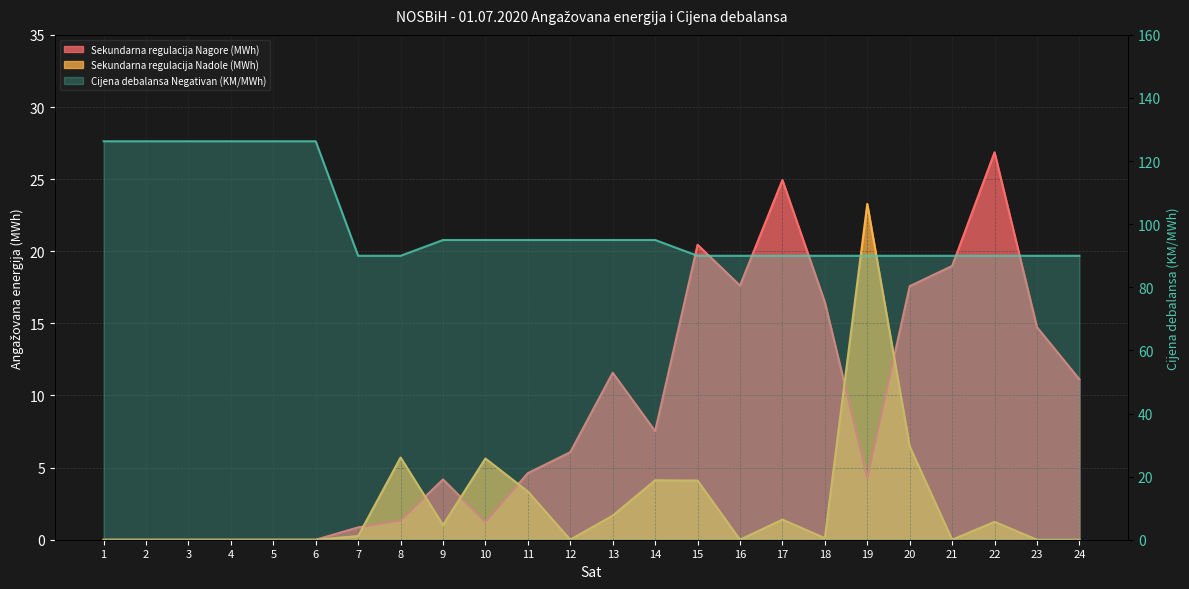

Where does the Sekundarna regulacija Nagore (MWh) series first go above 6?

12